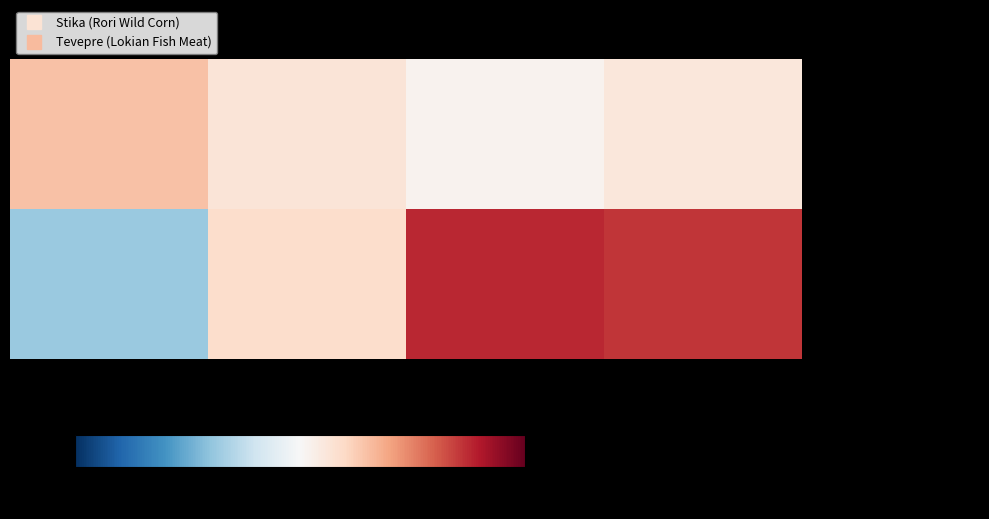

Which has a higher value, DR or OQ?

DR